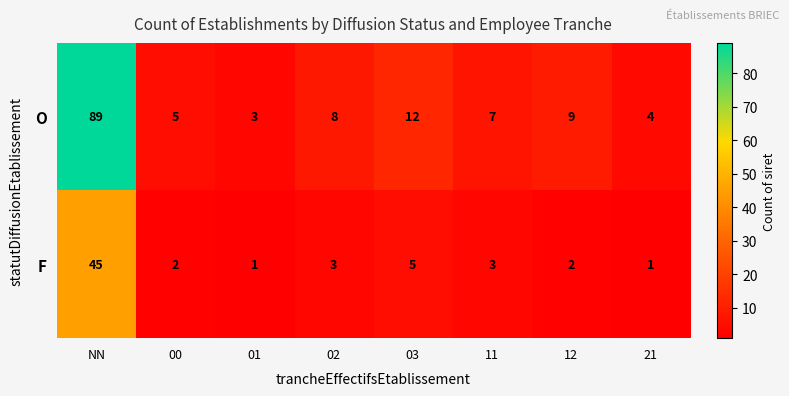

Which series changed the most between 03 and 11?

O